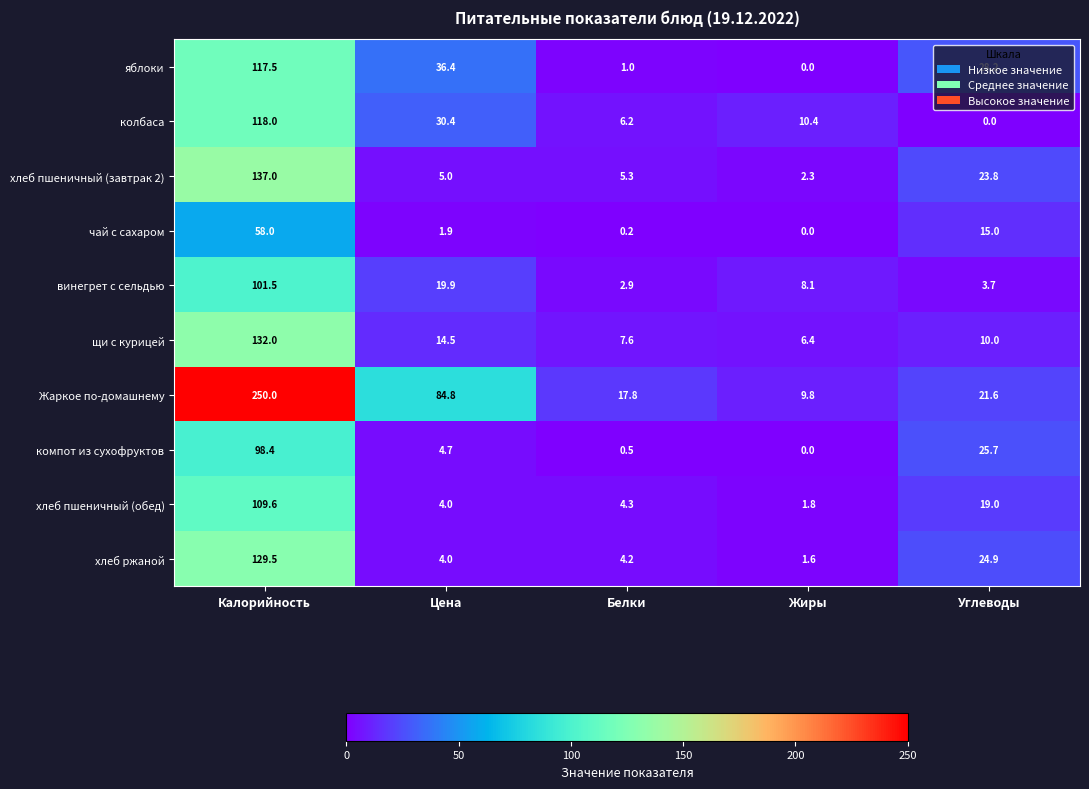

At which label does винегрет с сельдью reach its minimum?

Белки